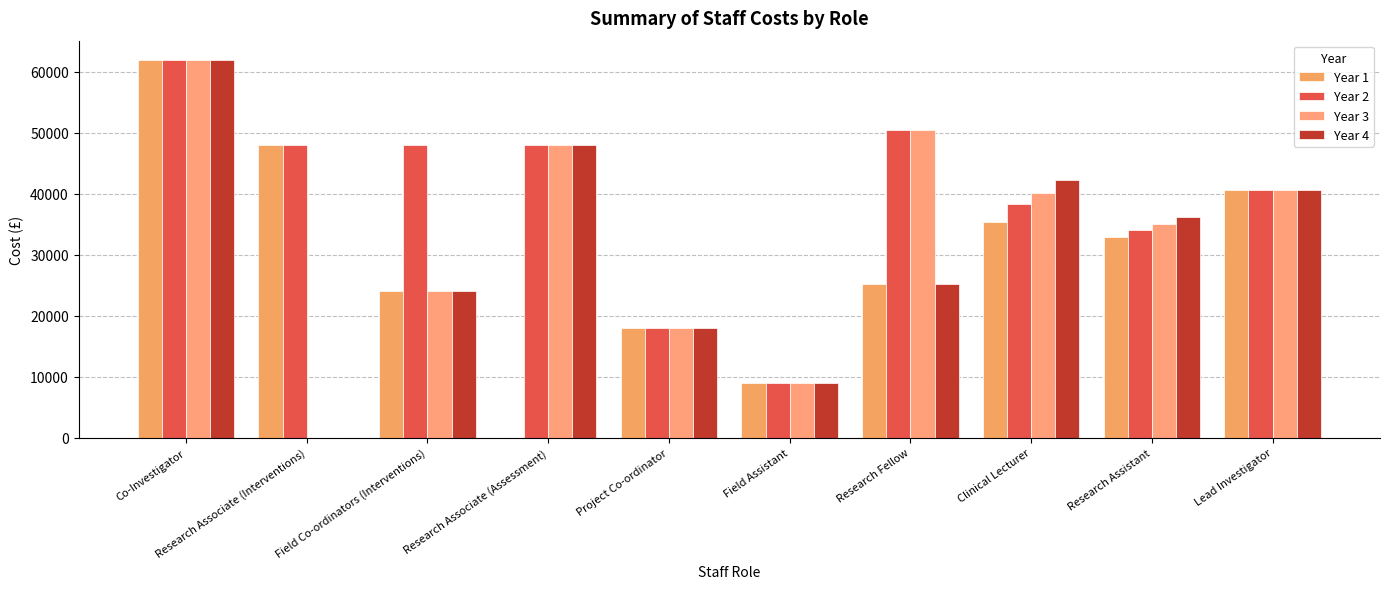

Where does the Year 2 series first go above 48000?

Co-Investigator